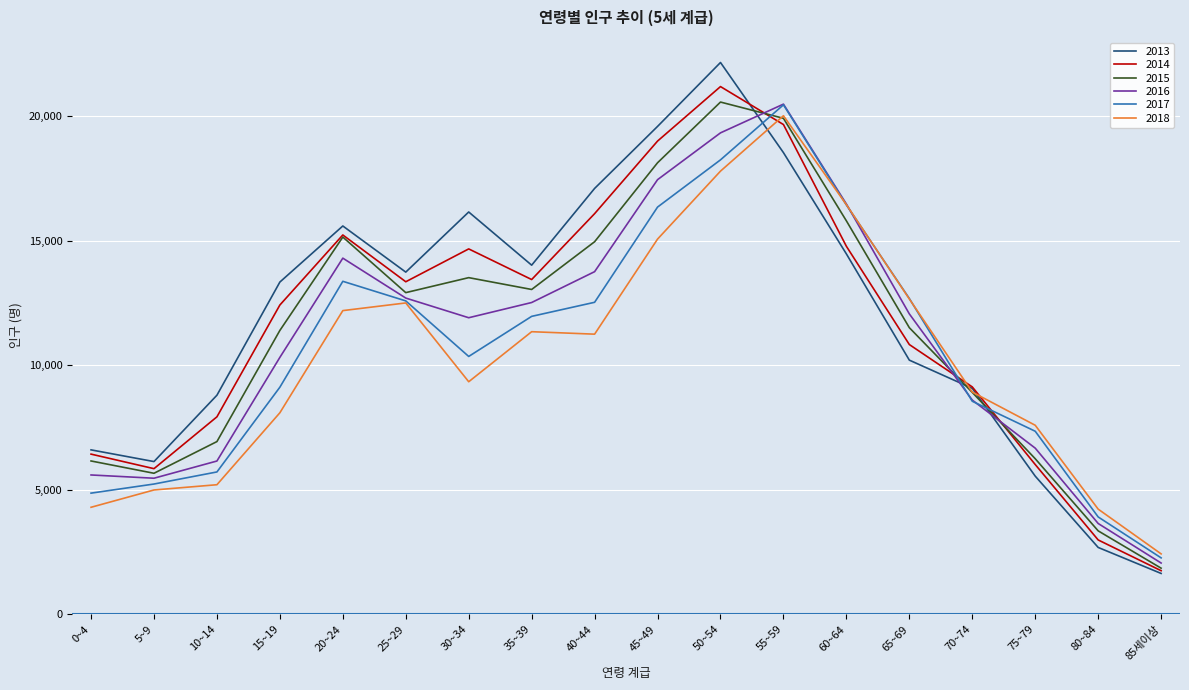

The value of 2015 at 50~54 is 20571. True or false?

True